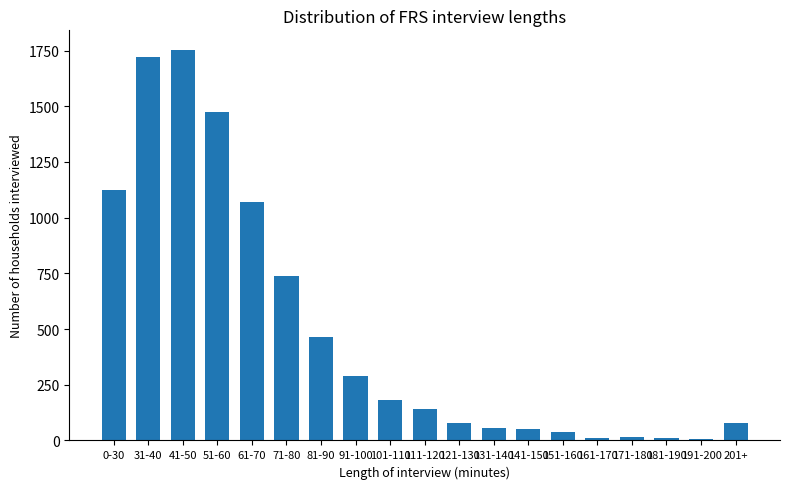

The value at 191-200 is 5. True or false?

True